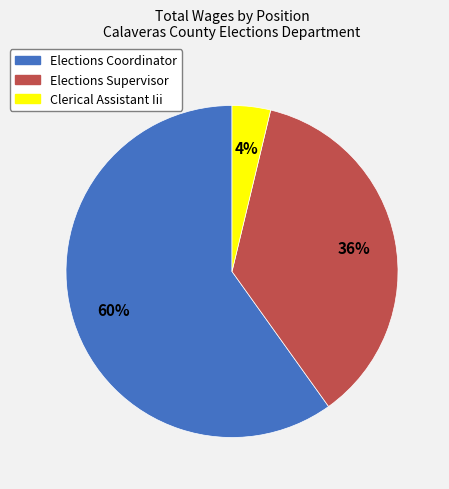

Which has a higher value, Elections Supervisor or Clerical Assistant Iii?

Elections Supervisor